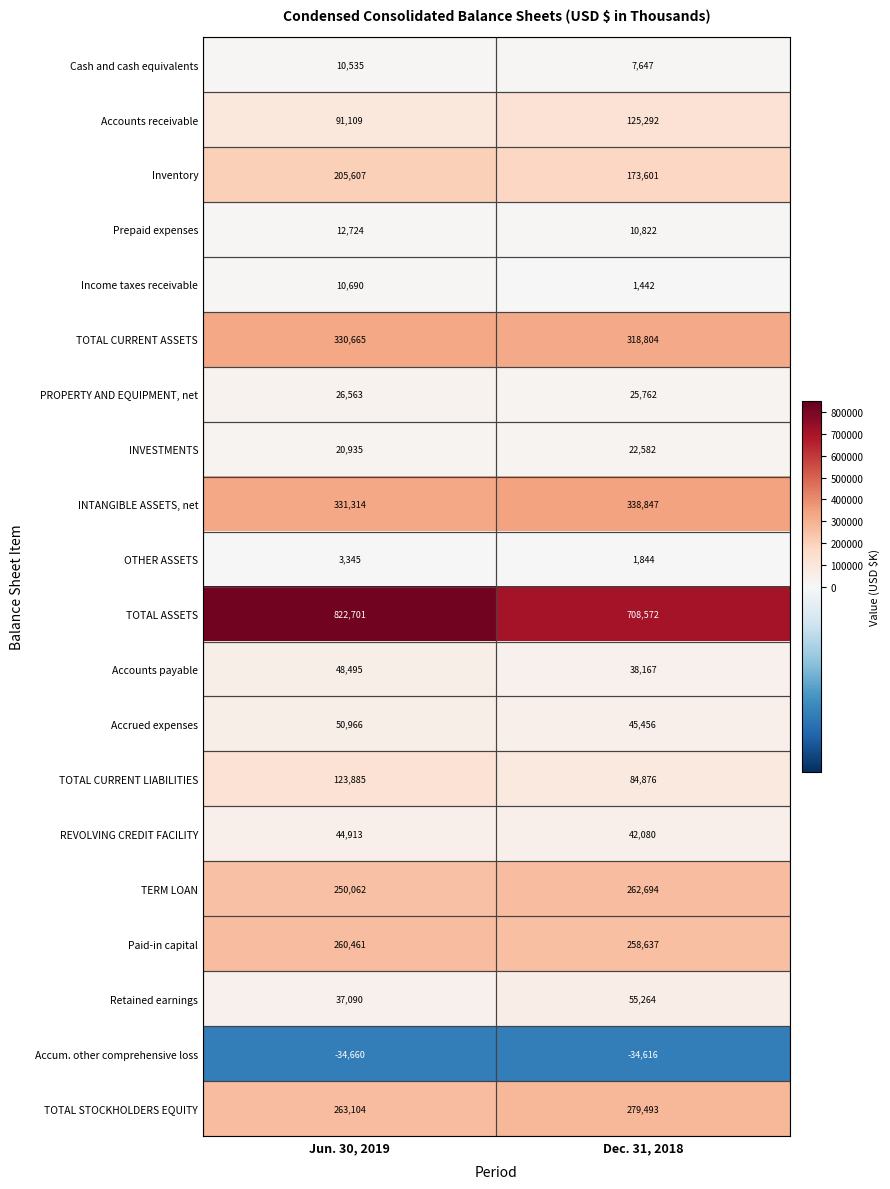

Rank the categories by OTHER ASSETS value from highest to lowest.

Jun. 30, 2019, Dec. 31, 2018